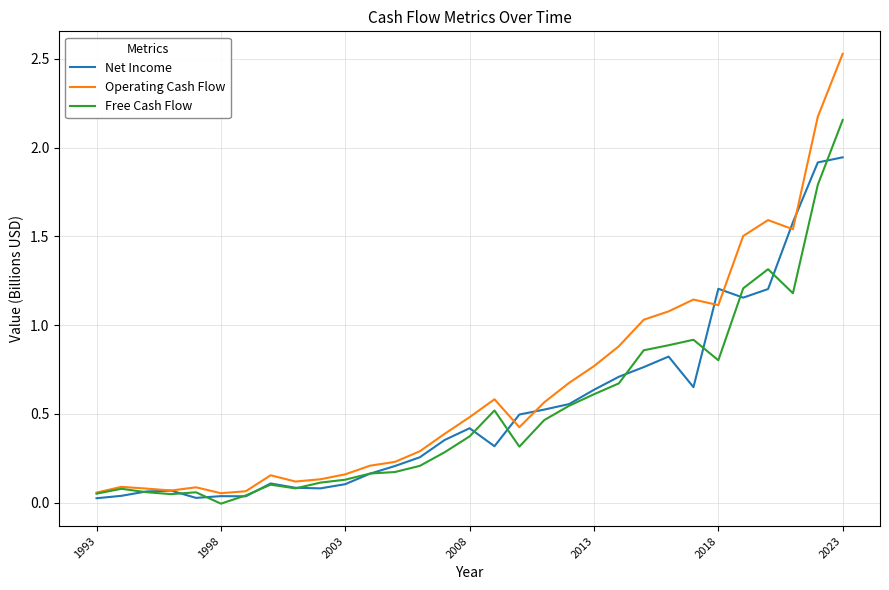

Which series has the largest total across all categories?

Operating Cash Flow